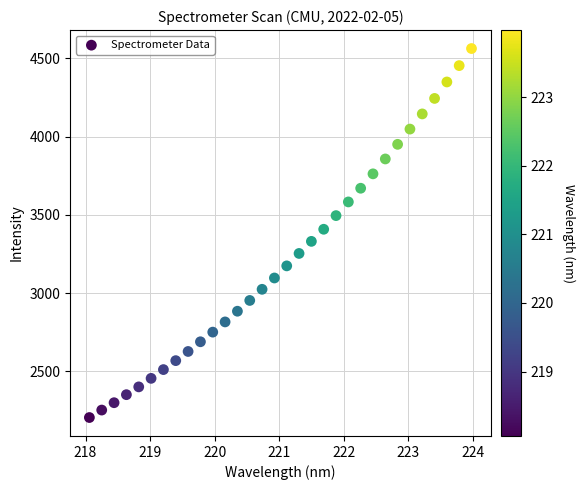

What is the range of X values (max minus min)?

5.9